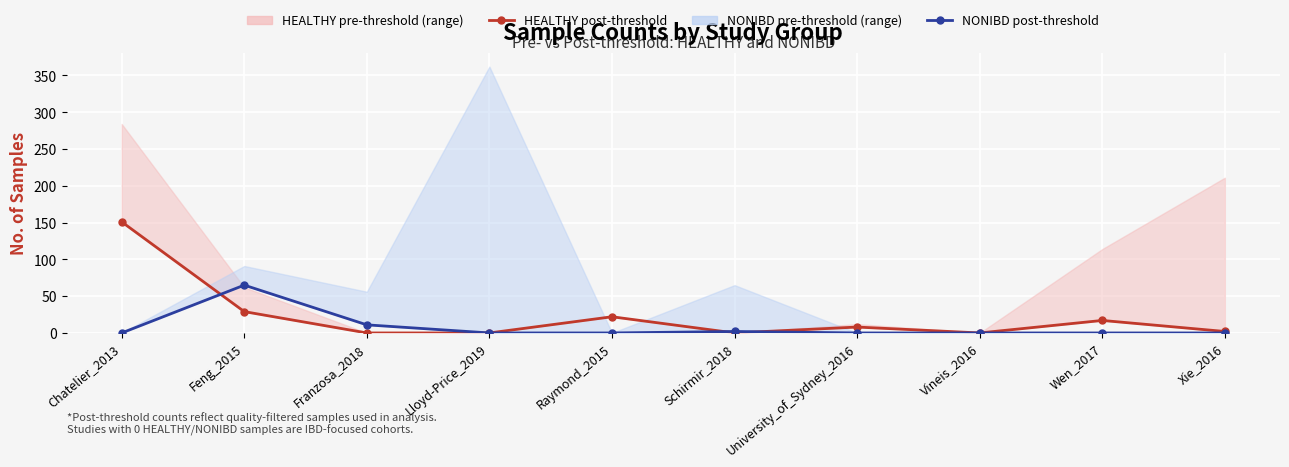

What is the difference between the highest and lowest values at University_of_Sydney_2016?

8